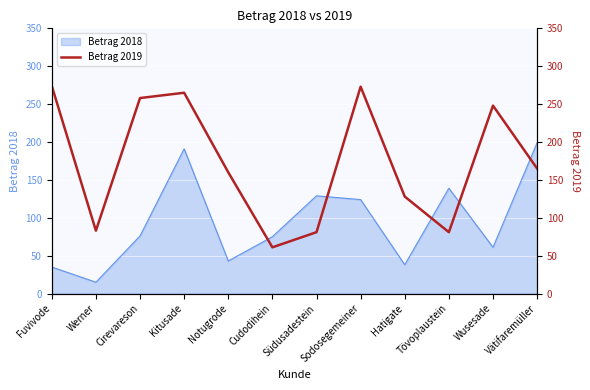

Is it true that Betrag 2018 equals 336 at Kitusade?

False